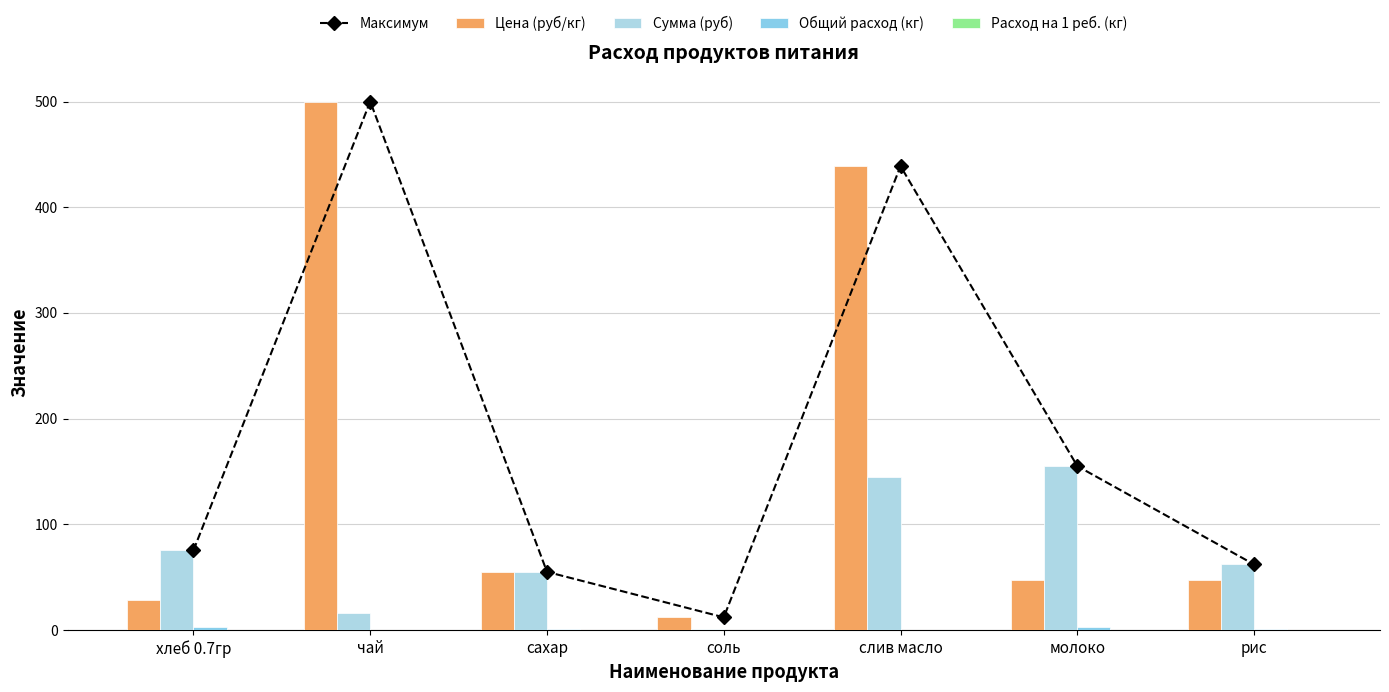

The value of Расход на 1 реб. (кг) at хлеб 0.7гр is 0.1. True or false?

True